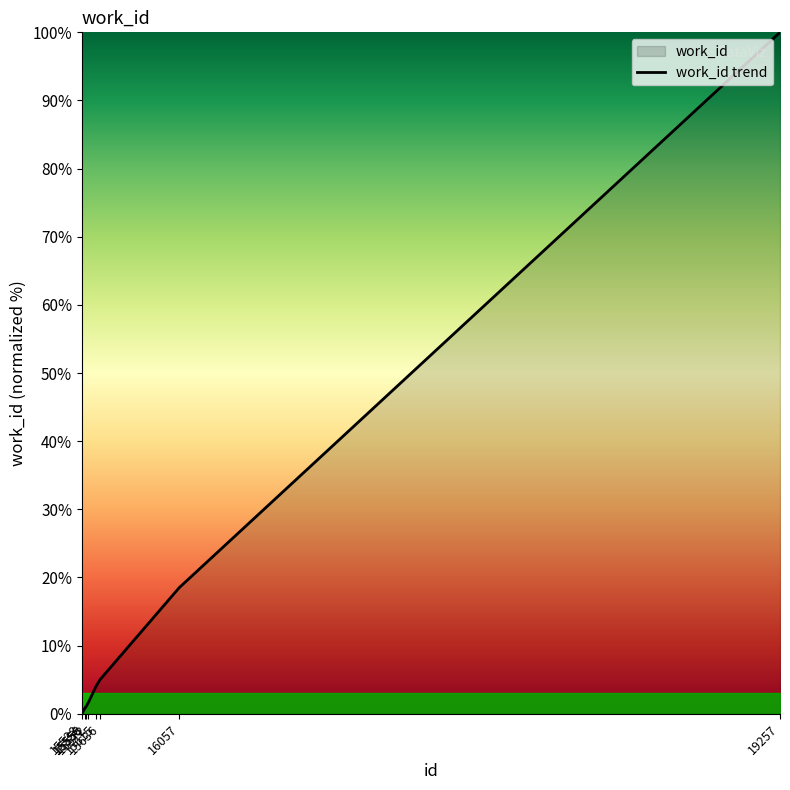

What is the value of the 7th point from the left?

18.5